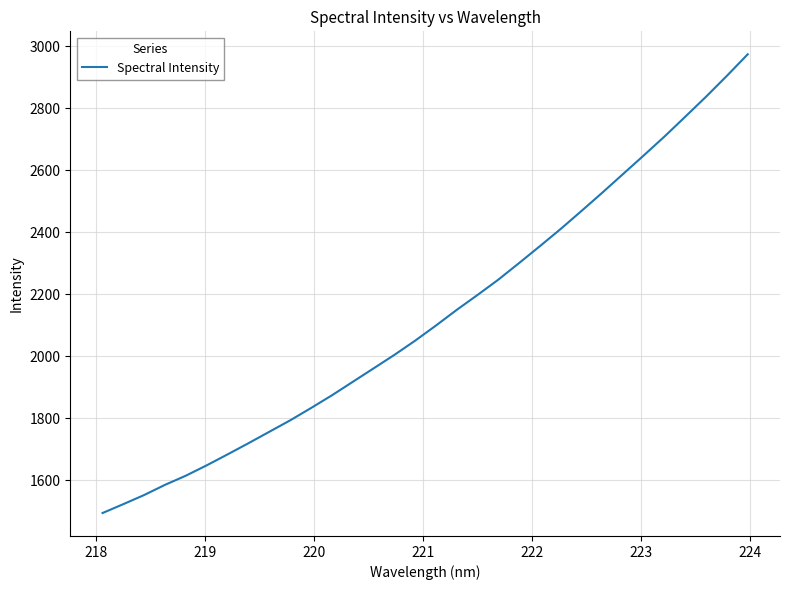

What is the difference between the maximum and minimum values?

1478.8